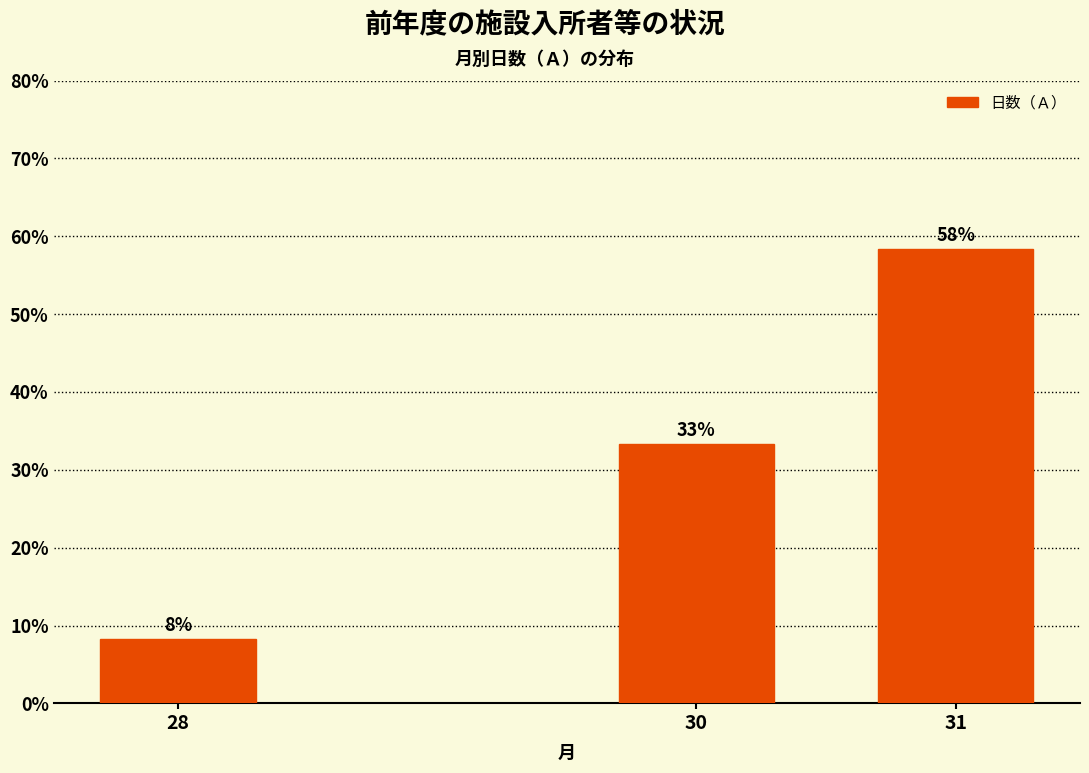

Are the bars horizontal?

No